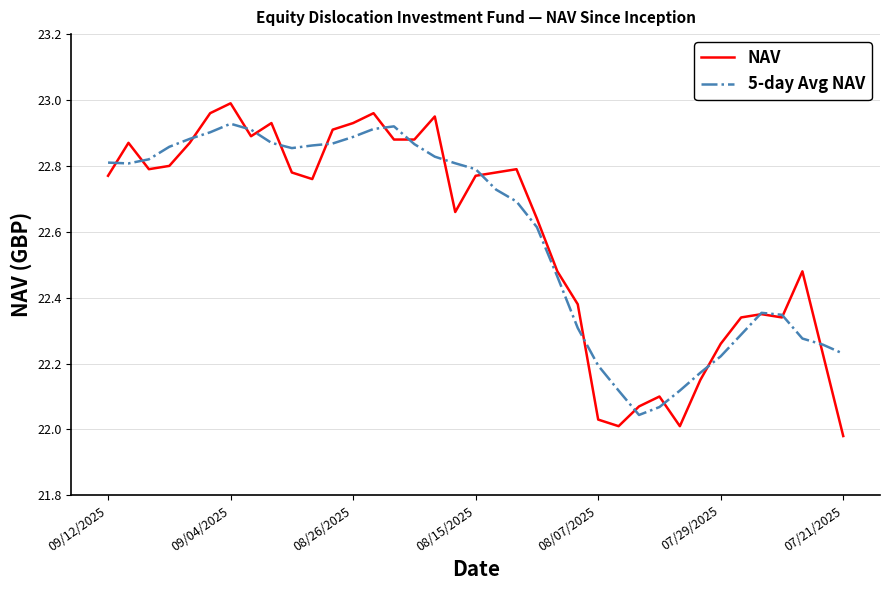

List the series in order of their peak value, lowest first.

5-day Avg NAV, NAV